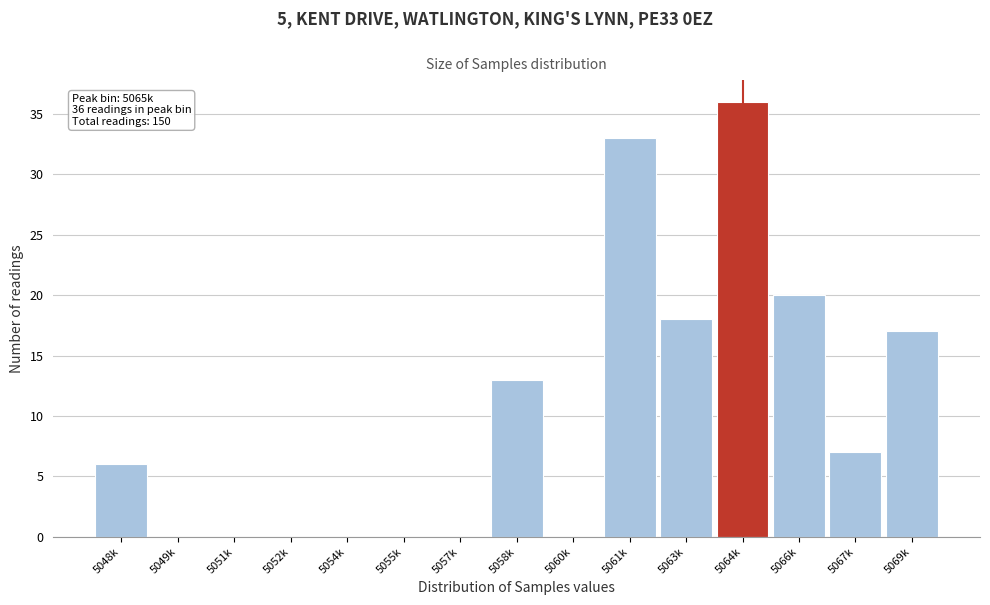

Reading left to right, transcribe all the data shown in this chart.

5048k=6	5049k=0	5051k=0	5052k=0	5054k=0	5055k=0	5057k=0	5058k=13	5060k=0	5061k=33	5063k=18	5064k=36	5066k=20	5067k=7	5069k=17